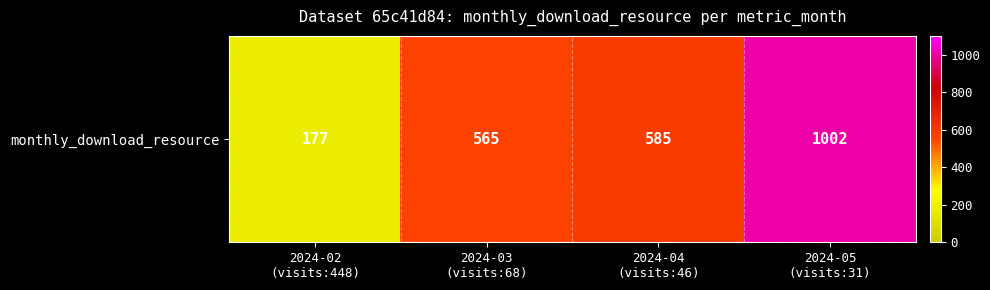

What is the average value?

582